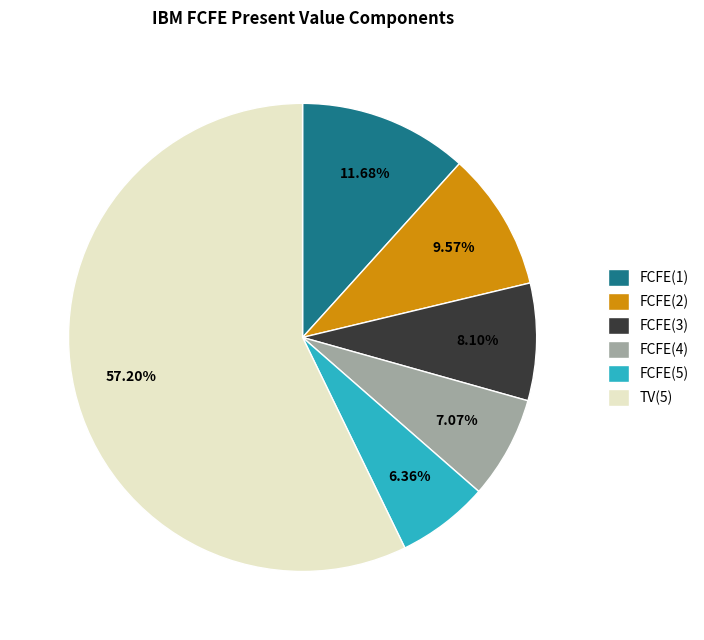

To the nearest percent, what percentage of the pie is FCFE(4)?

7%